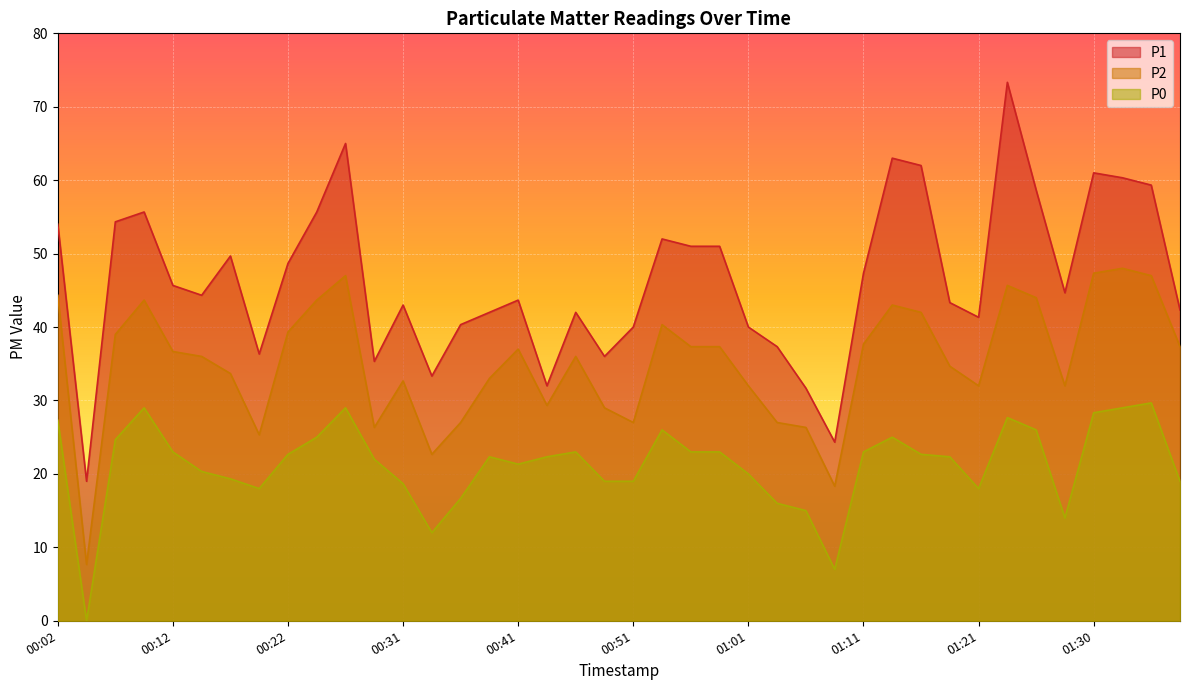

True or false: P0 and P2 cross at least once.

False